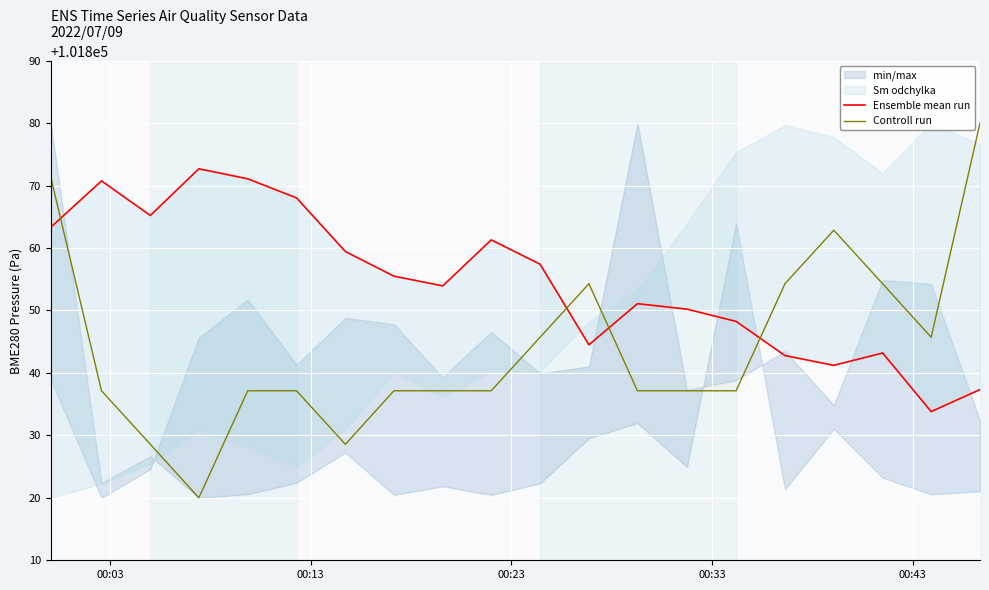

What is the minimum value for Controll run?

101820.0